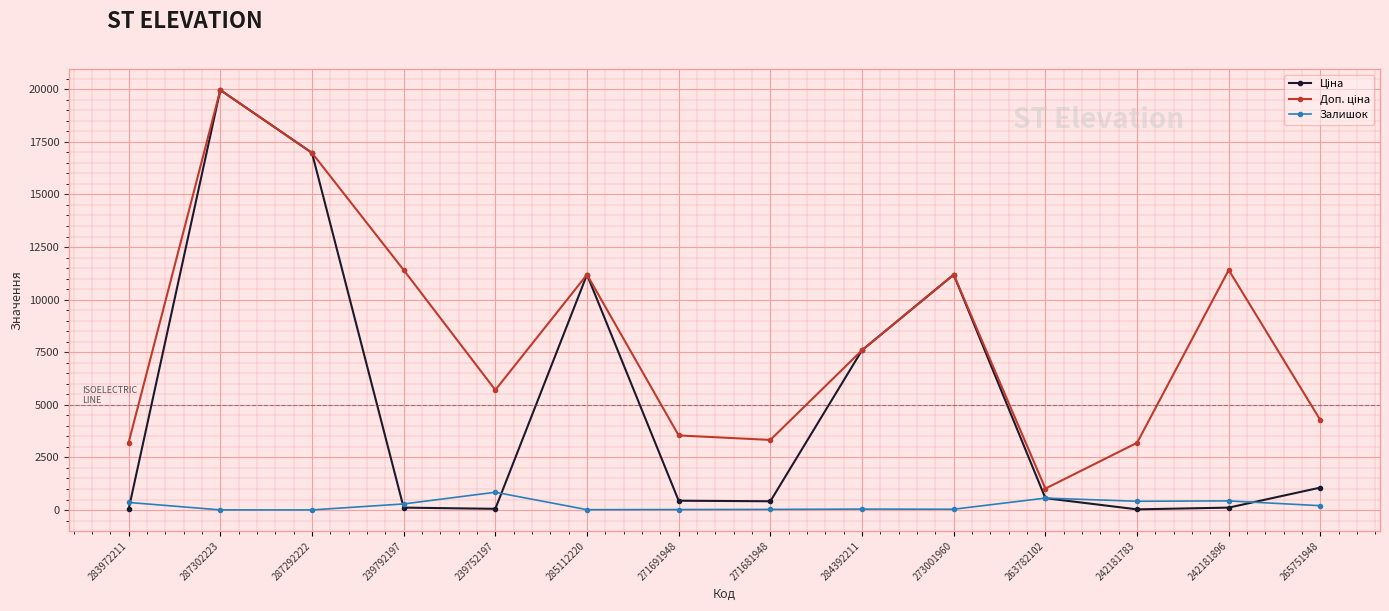

Which category has the highest value in the Залишок series?

239752197